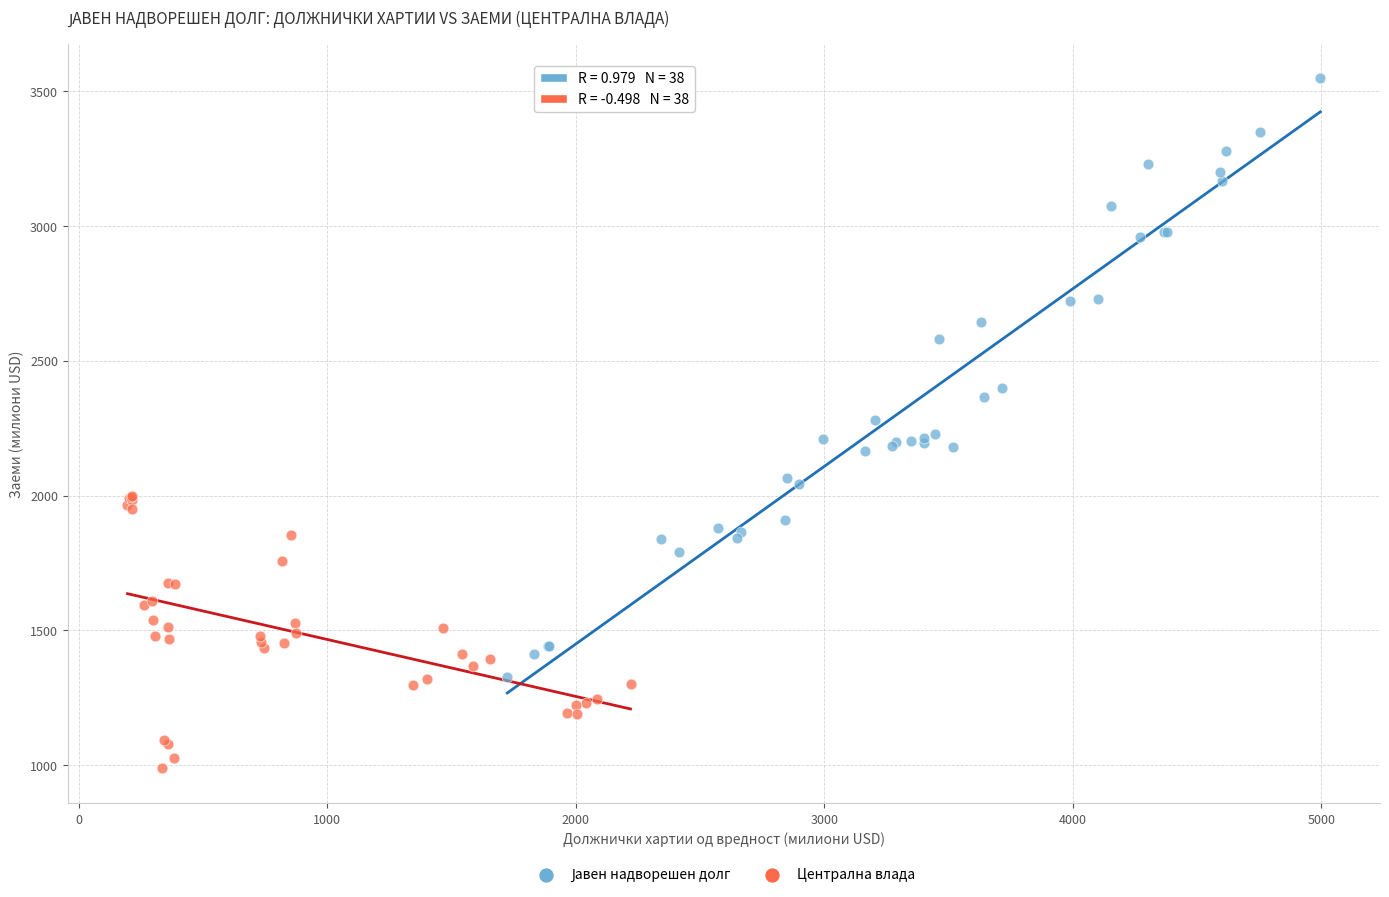

Which series contains the lowest Y value?

Централна влада